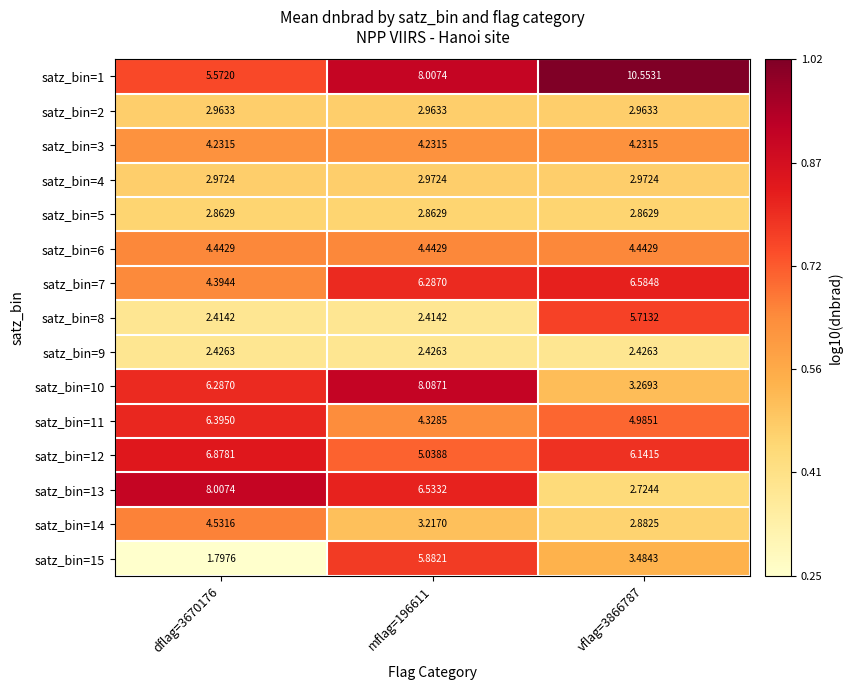

What is the total value across all series at mflag=196611?

69.7